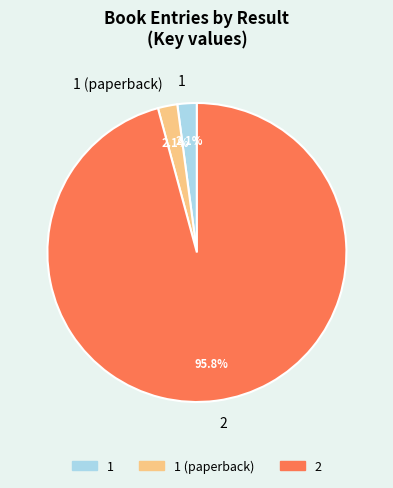

Which slice represents more than half of the pie?

2